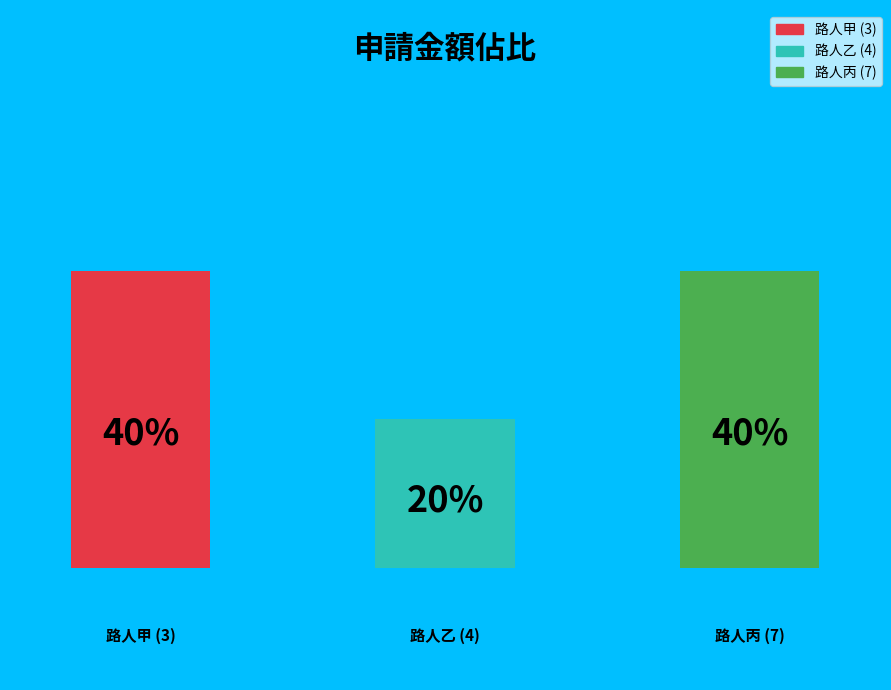

How many slices are in this pie chart?

3